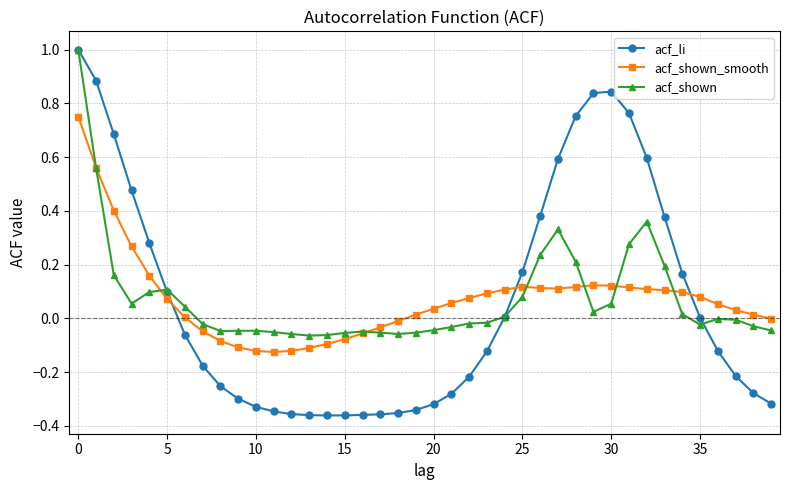

Which series ends up on top after the final intersection of acf_shown_smooth and acf_li?

acf_shown_smooth